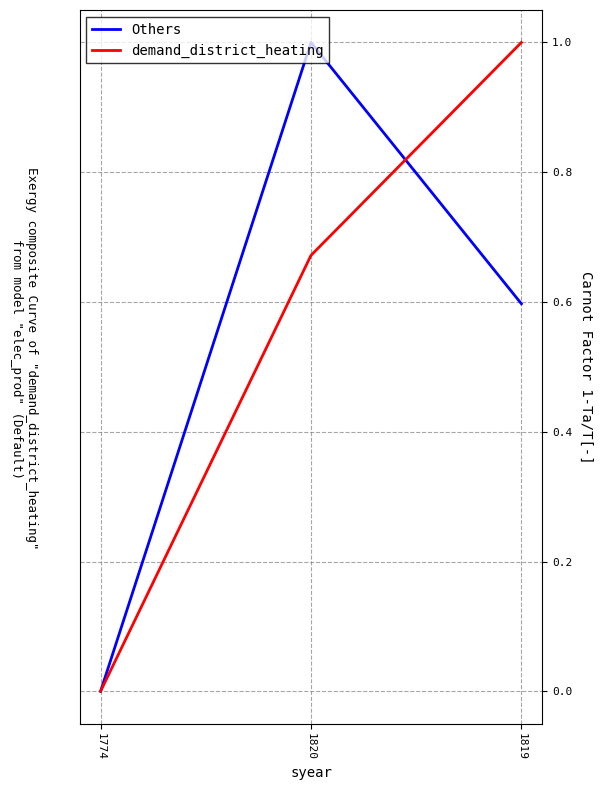

What position from the left is 1774?

1